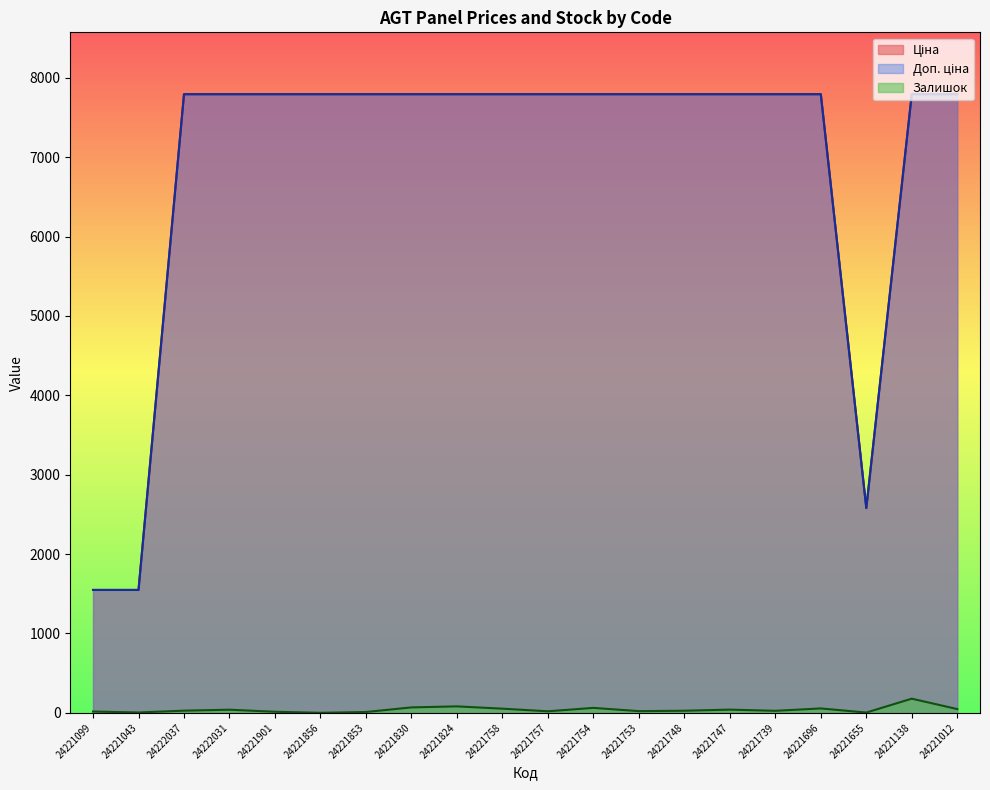

The Ціна series shows 7792.9 at 24222031. True or false?

True